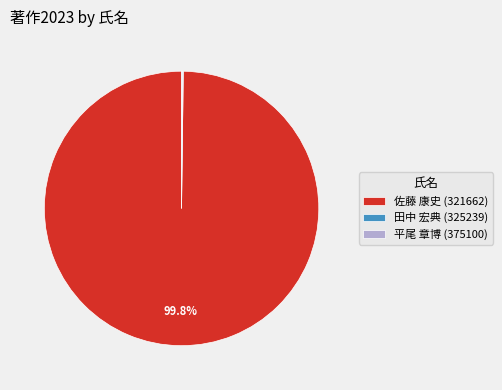

To the nearest percent, what is the average slice percentage?

33%